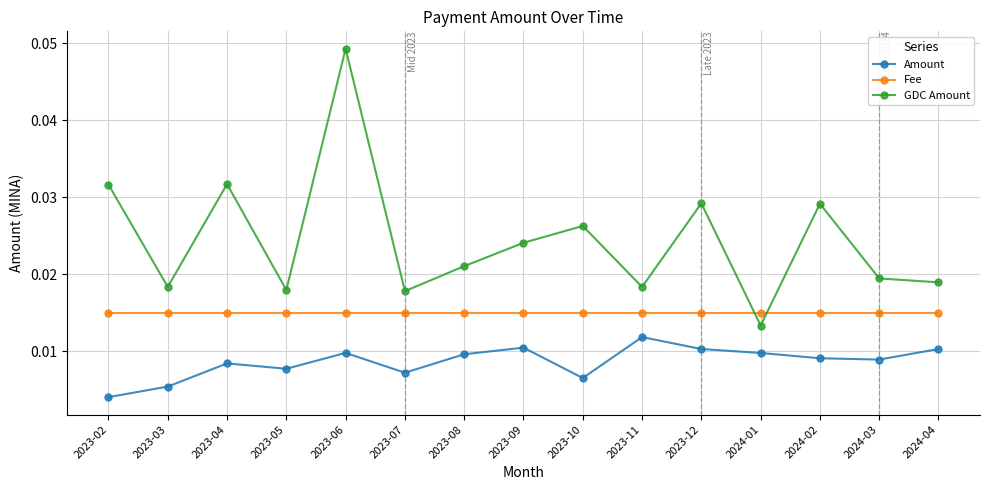

What is the label of the 12th point from the left?

2024-01